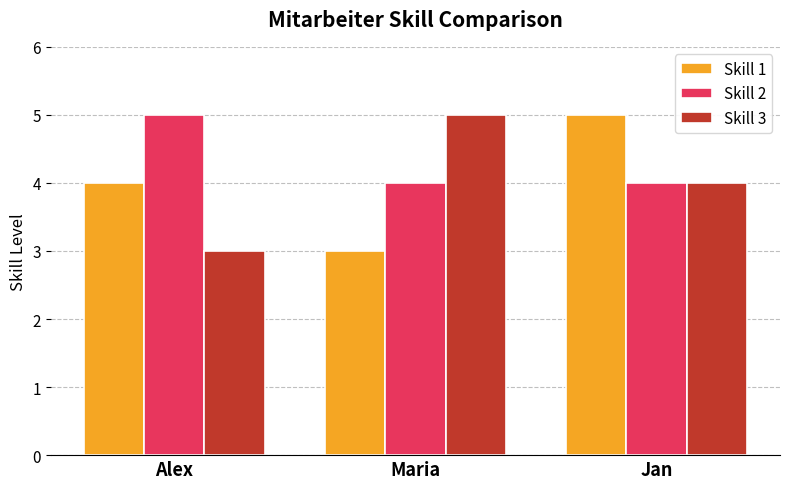

Reading left to right, what are all the values shown in this chart?

Skill 1: 4	3	5
Skill 2: 5	4	4
Skill 3: 3	5	4